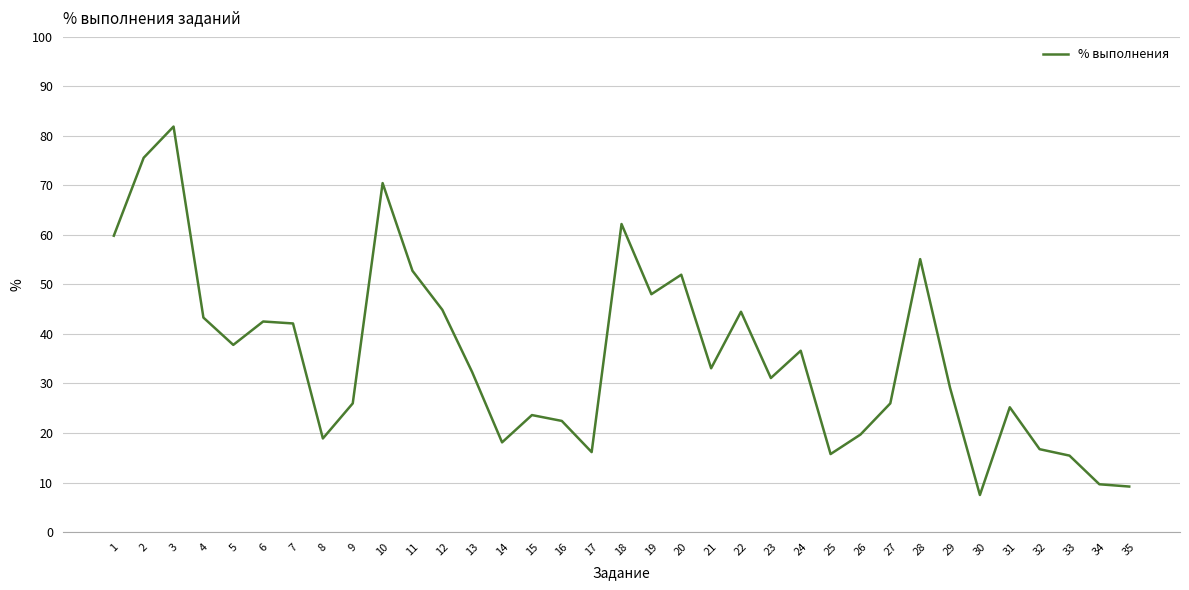

Which has a higher value, 3 or 15?

3